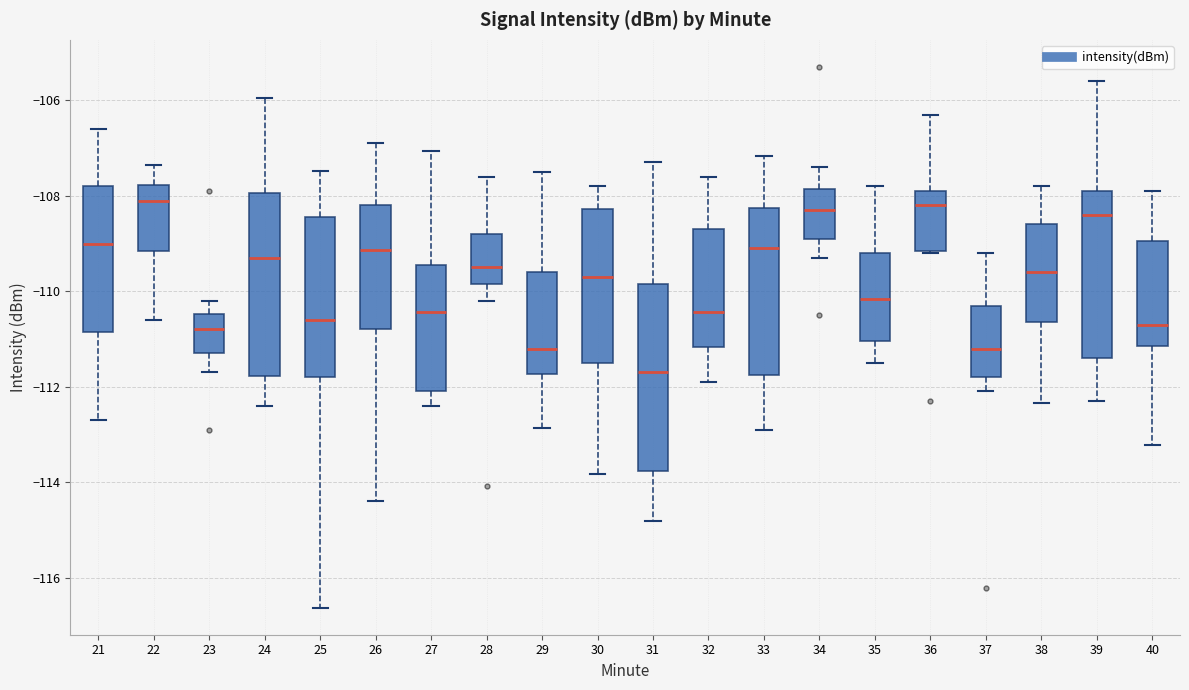

Where does the upper whisker of the box at x = 32 end on the y-axis? The values are not printed on the chart, so give them approximately, as read against the axis.

-107.6